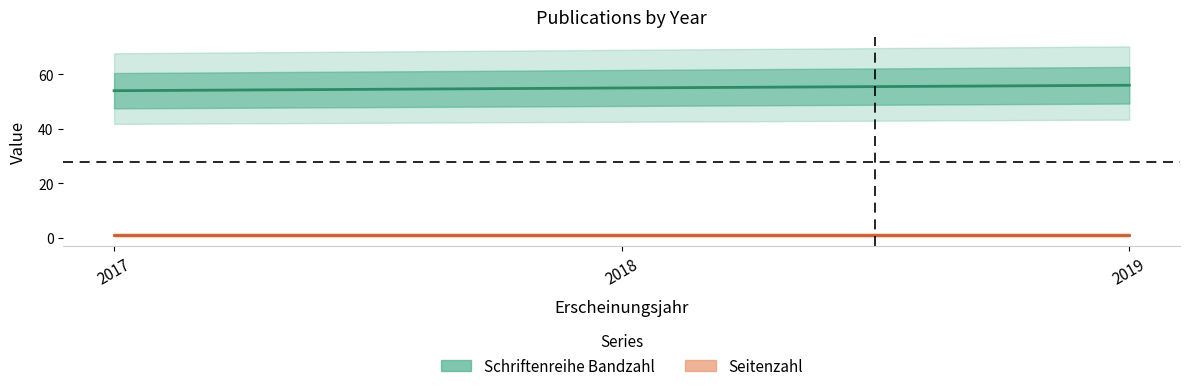

What is the sum of the values at 2019 and 2017?

110